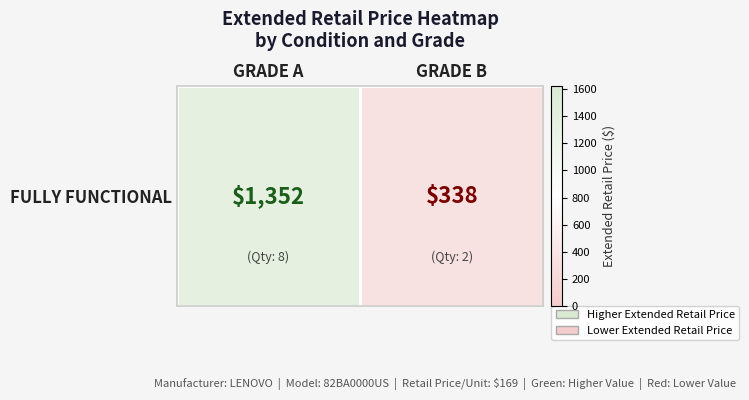

What is the difference between the maximum and minimum values?

1014